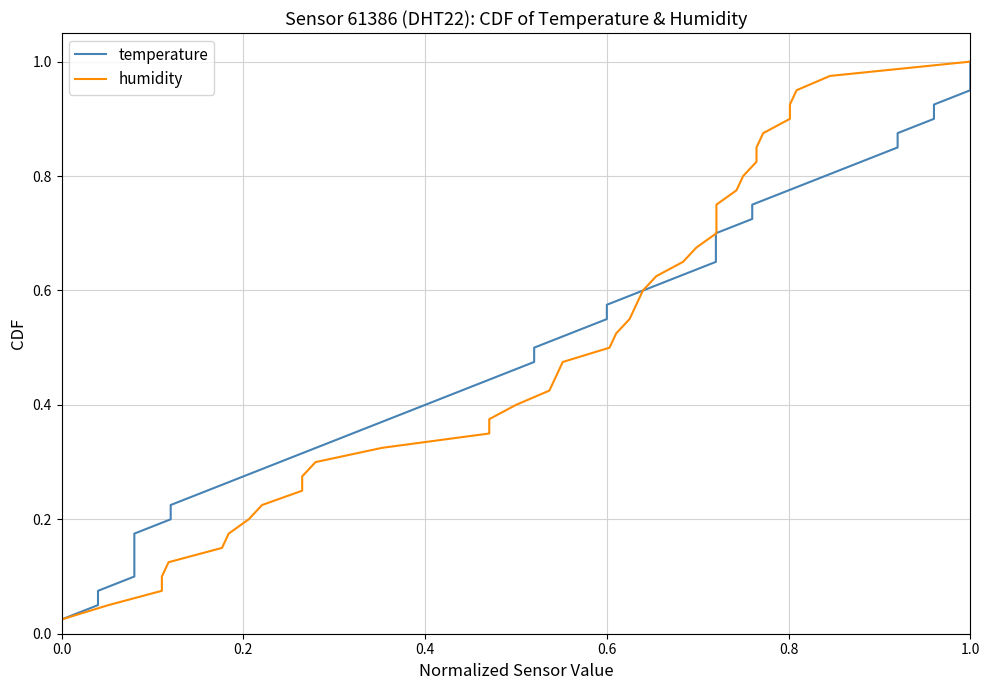

How many lines are shown in the chart?

2